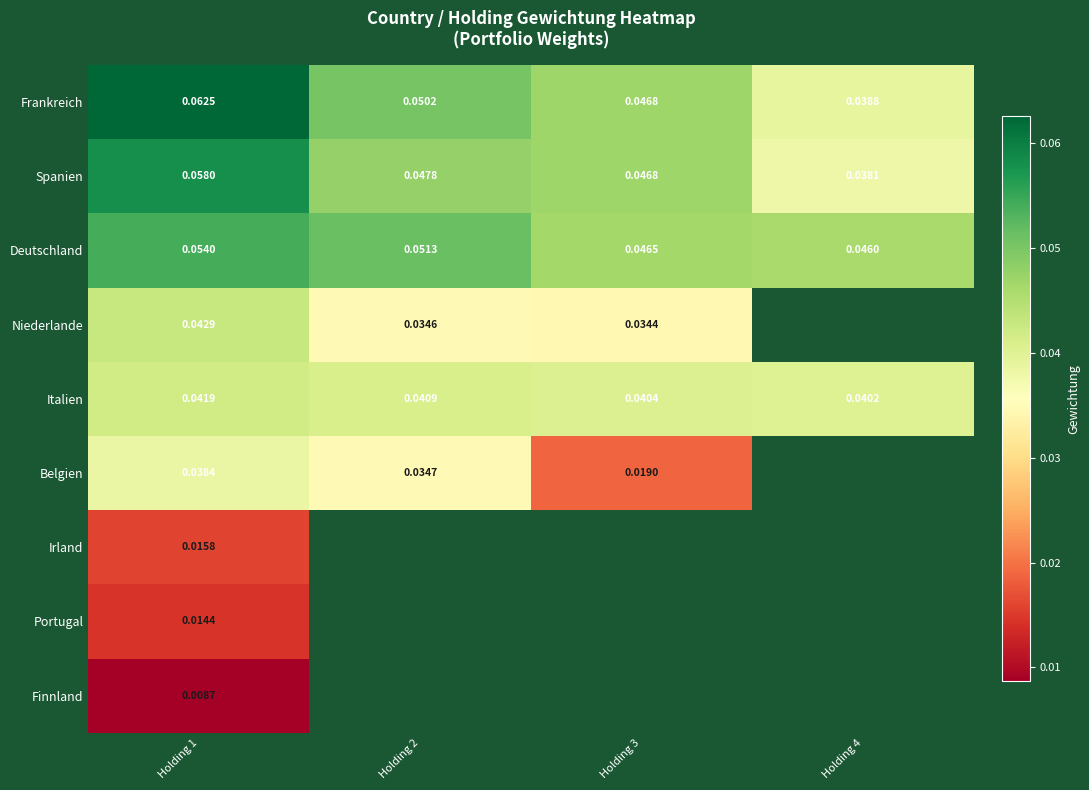

Is the value of Frankreich at Holding 4 greater than the value of Belgien at Holding 1?

Yes